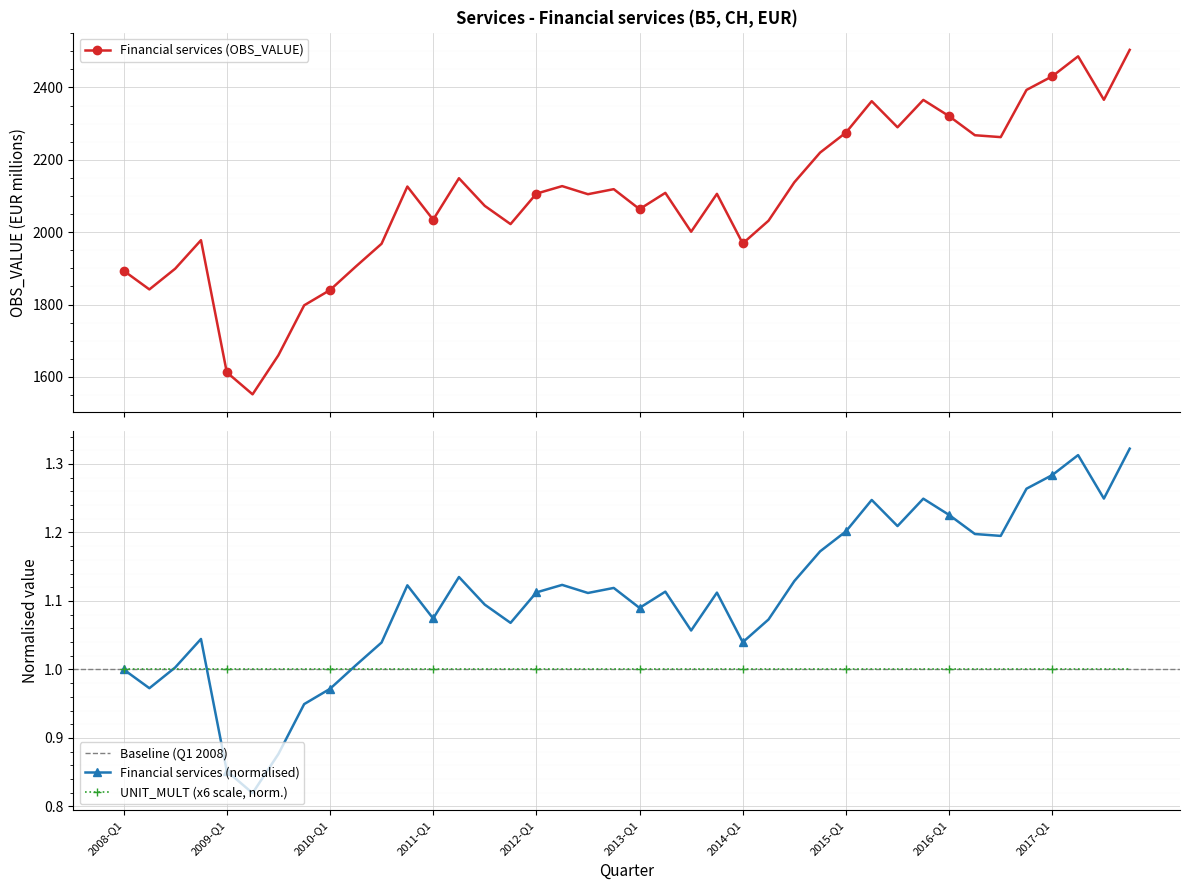

Rank the categories by value from lowest to highest.

2009-Q2, 2009-Q1, 2009-Q3, 2009-Q4, 2010-Q1, 2008-Q2, 2008-Q1, 2008-Q3, 2010-Q2, 2010-Q3, 2014-Q1, 2008-Q4, 2013-Q3, 2011-Q4, 2014-Q2, 2011-Q1, 2013-Q1, 2011-Q3, 2012-Q3, 2013-Q4, 2012-Q1, 2013-Q2, 2012-Q4, 2010-Q4, 2012-Q2, 2014-Q3, 2011-Q2, 2014-Q4, 2016-Q3, 2016-Q2, 2015-Q1, 2015-Q3, 2016-Q1, 2015-Q2, 2015-Q4, 2017-Q3, 2016-Q4, 2017-Q1, 2017-Q2, 2017-Q4